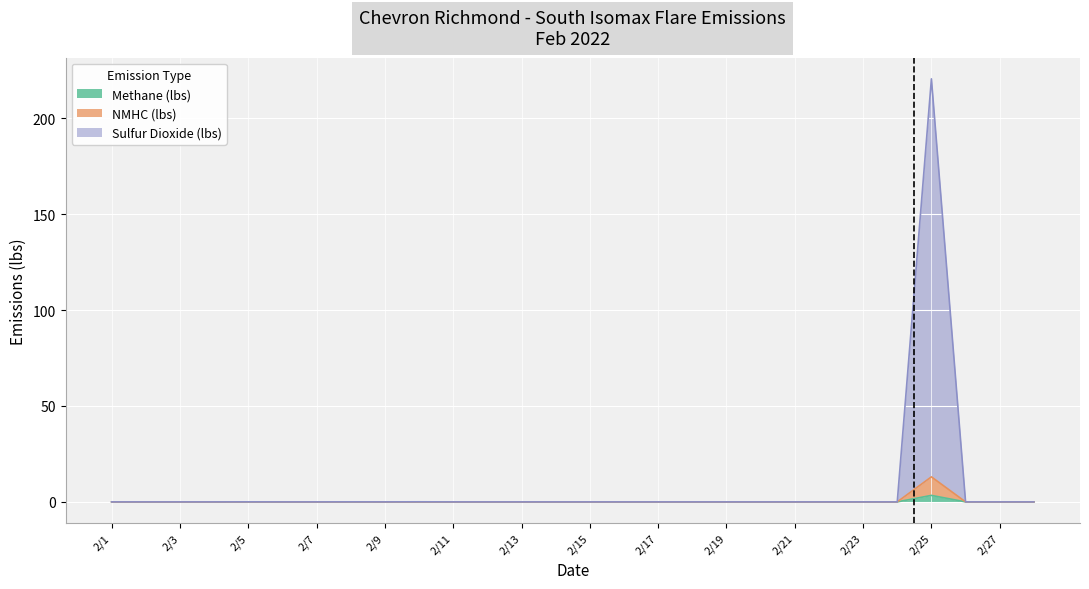

What is the greatest value displayed?

220.5